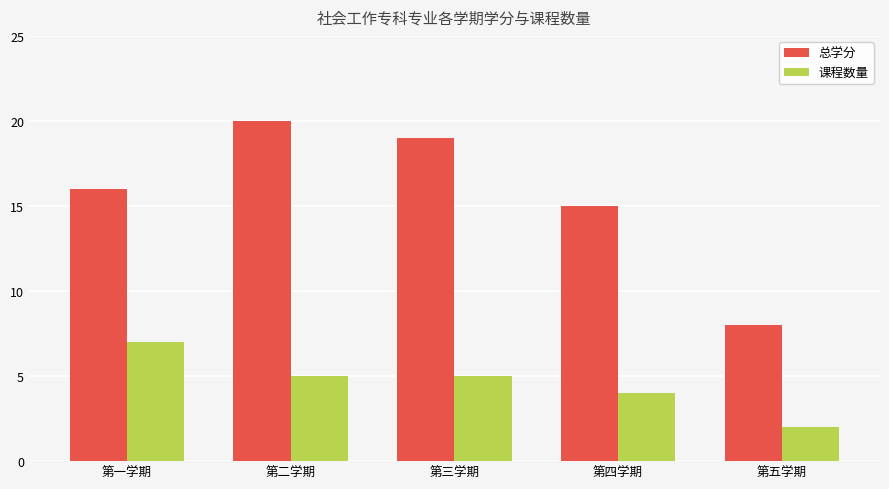

At which label is 课程数量 closest to 4?

第四学期